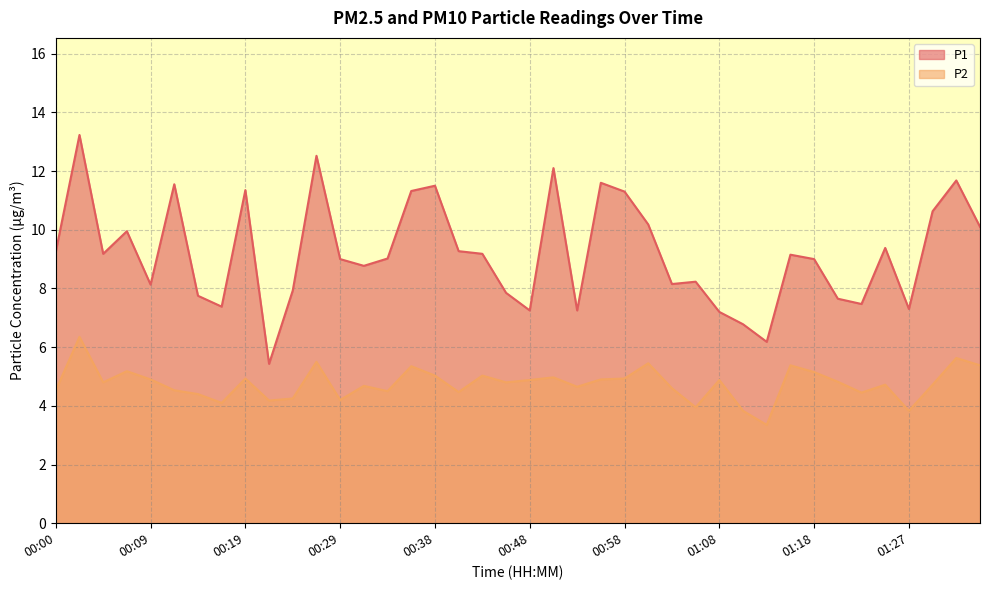

True or false: P2 has more than 0 points higher than both neighbors.

True